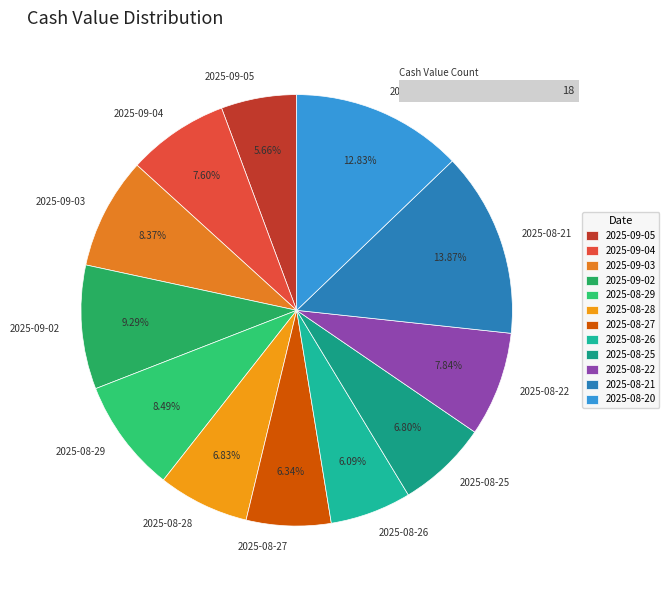

Combined, what portion of the pie is 2025-08-27 and 2025-08-21?

20.2%